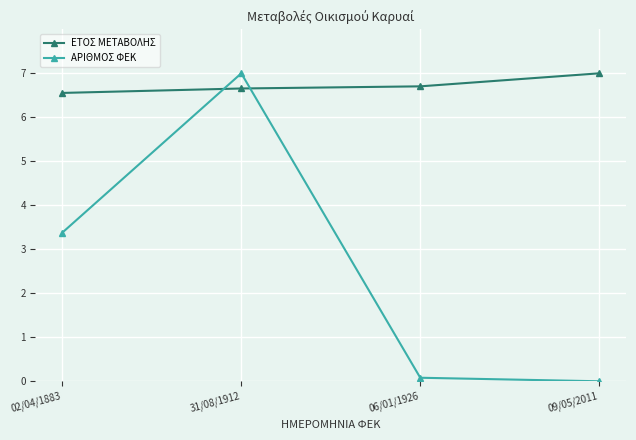

Is it true that ΑΡΙΘΜΟΣ ΦΕΚ equals 0.0 at 09/05/2011?

True